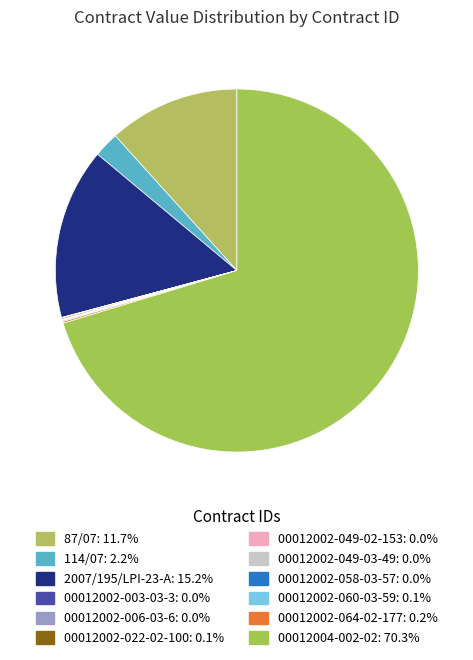

How many slices are in this pie chart?

12